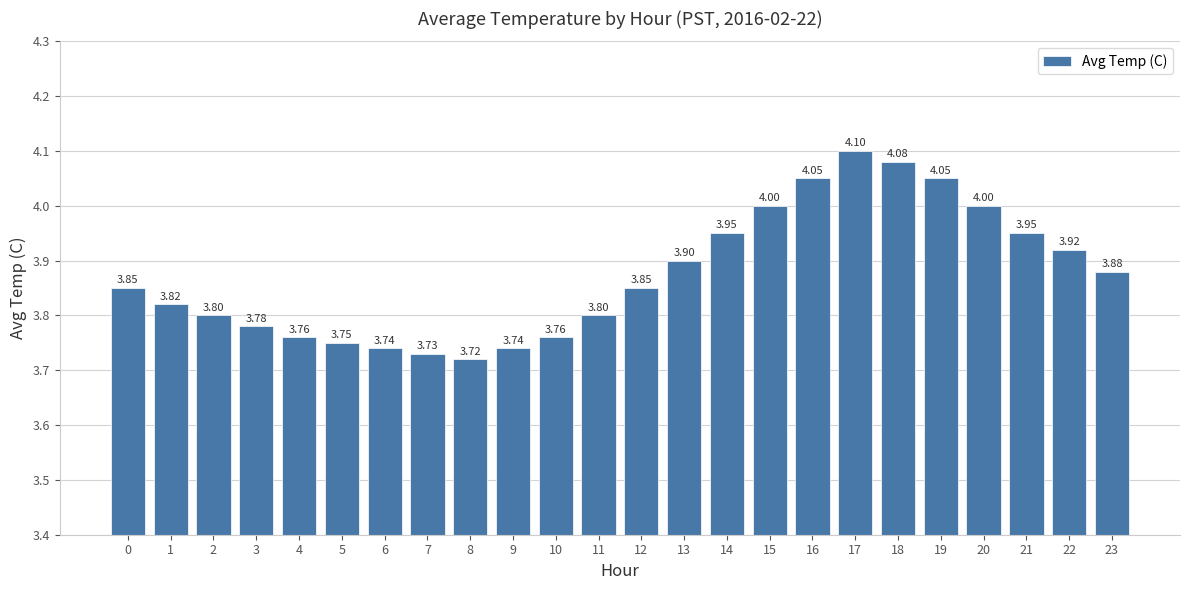

True or false: the data shows 3.9 at 23.

True